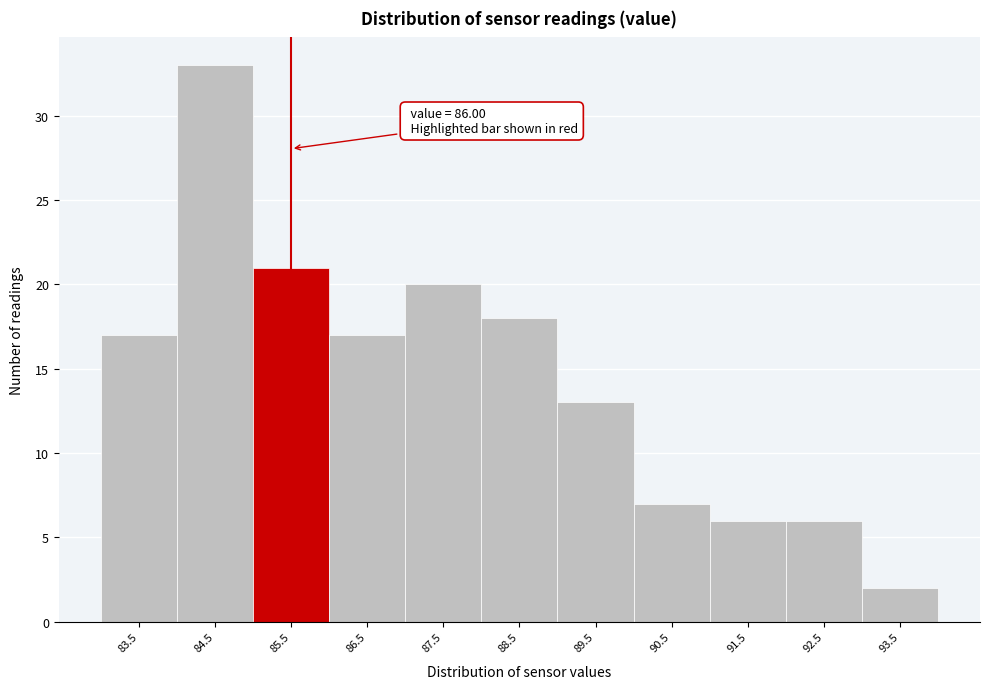

Reading left to right, what are all the values shown in this chart?

83.5=17	84.5=33	85.5=21	86.5=17	87.5=20	88.5=18	89.5=13	90.5=7	91.5=6	92.5=6	93.5=2